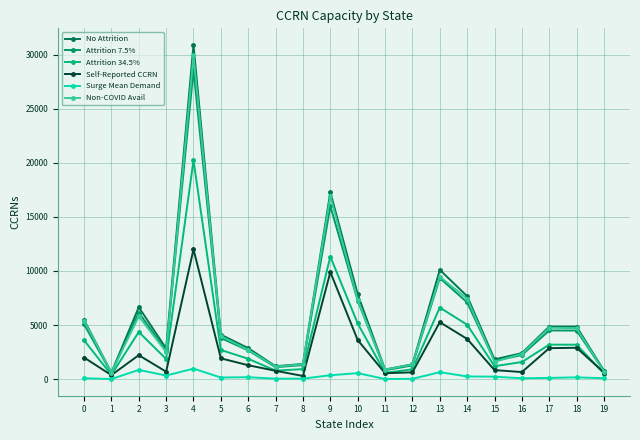

Does the chart have visible grid lines?

Yes